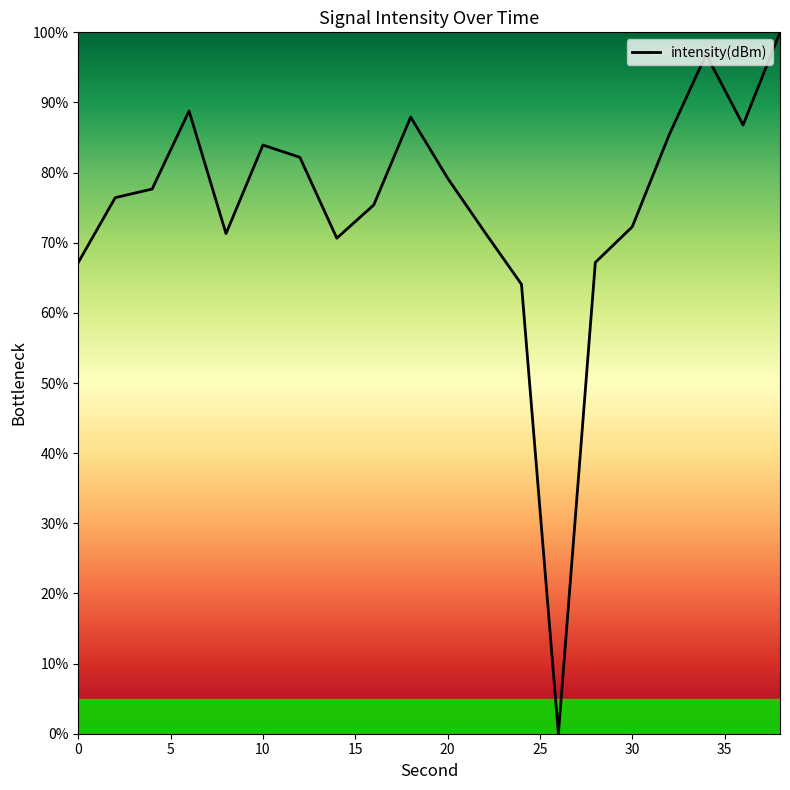

What is the greatest value displayed?

100.0